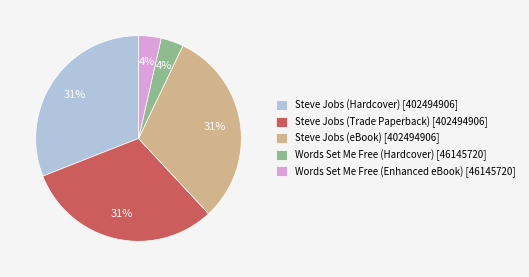

Does Steve Jobs (Hardcover) represent more than half of the total?

No